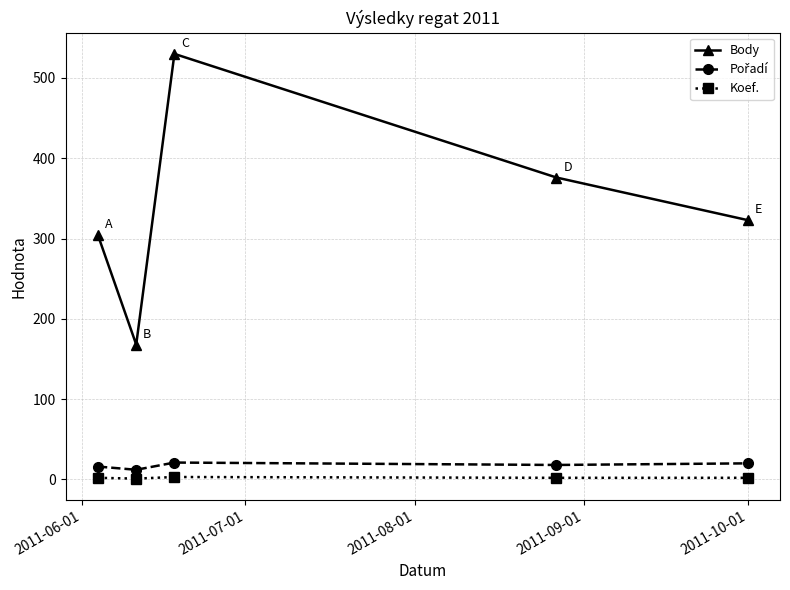

What is the lowest value of the Body series?

168